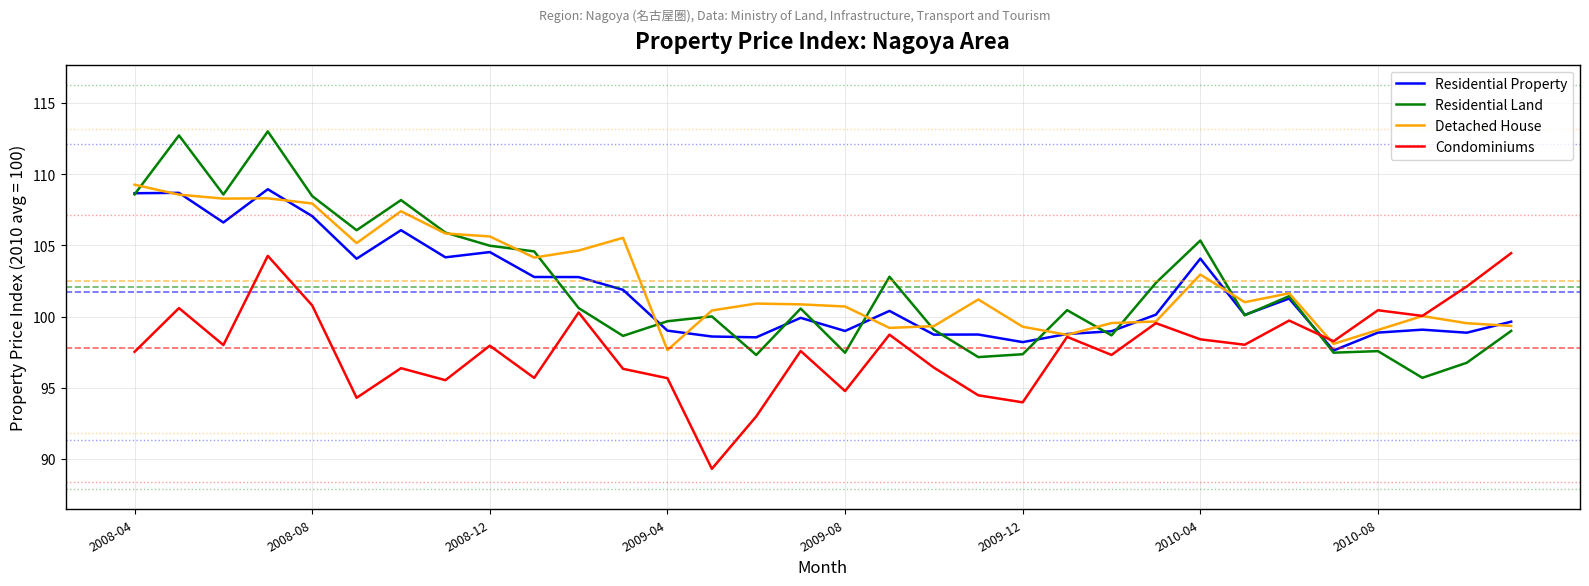

What is the lowest value of the Condominiums series?

89.3